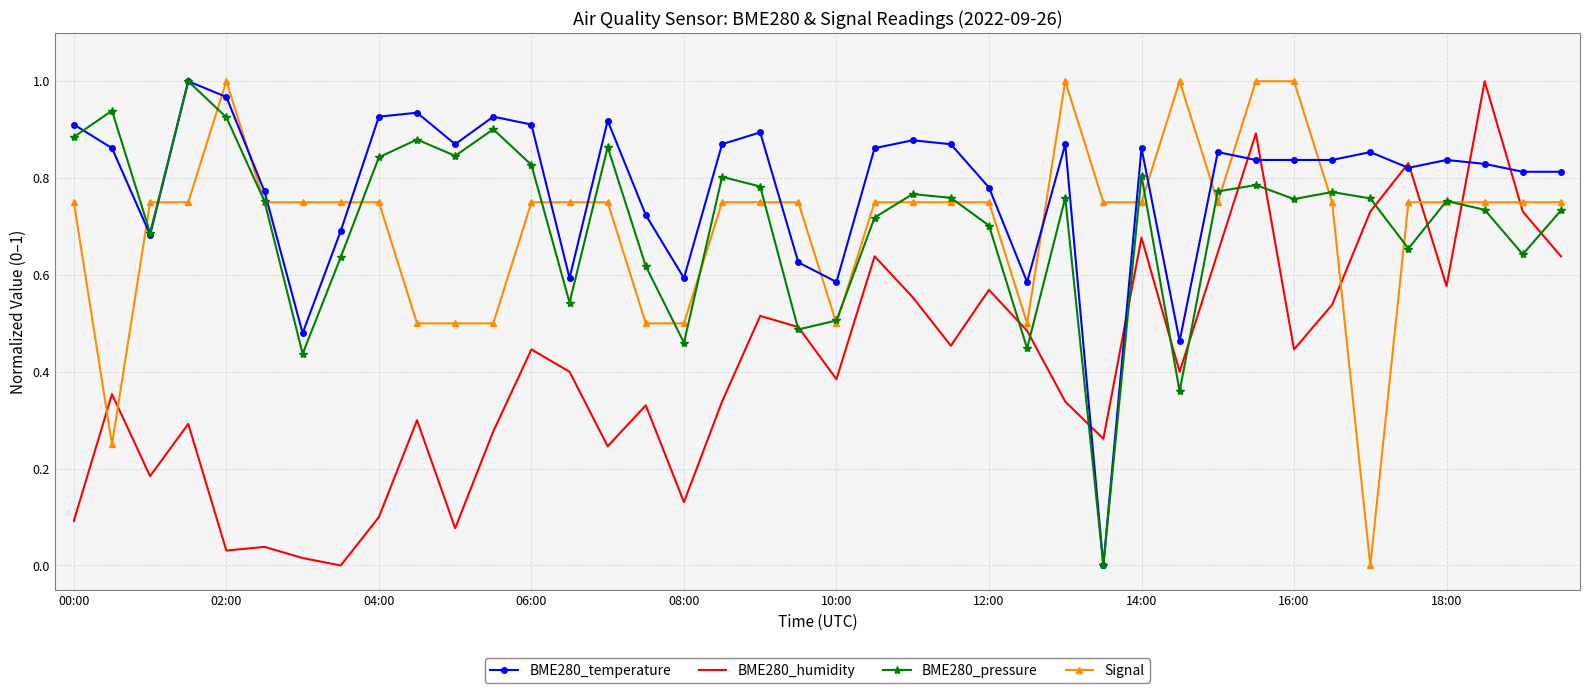

What is the sum of all BME280_humidity values?

16.5